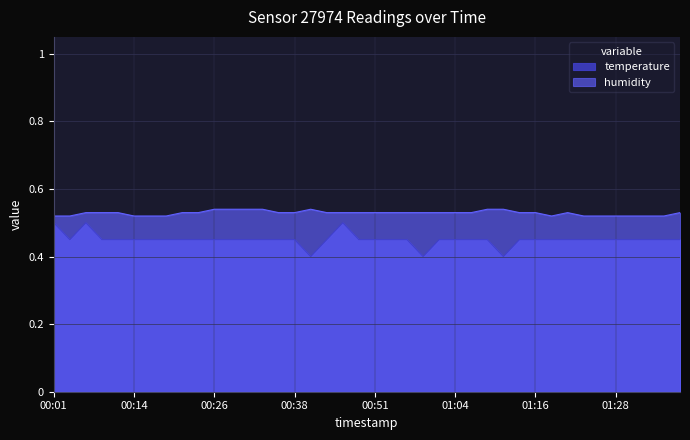

Rank the series at 00:46 from highest to lowest value.

humidity, temperature